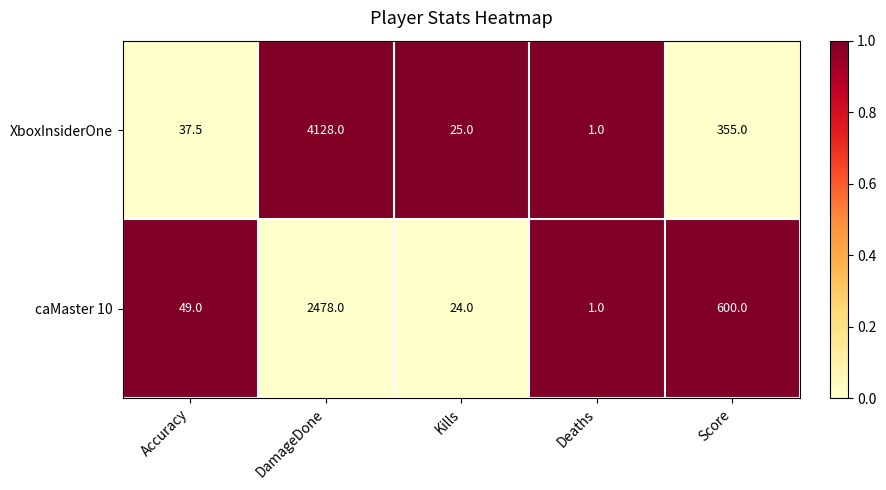

The caMaster 10 series shows 0.4 at Deaths. True or false?

False